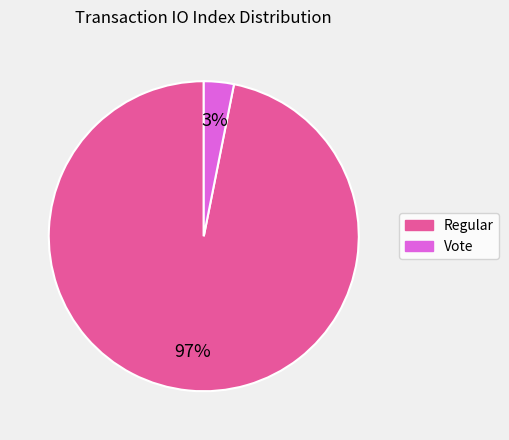

How many slices are in this pie chart?

2